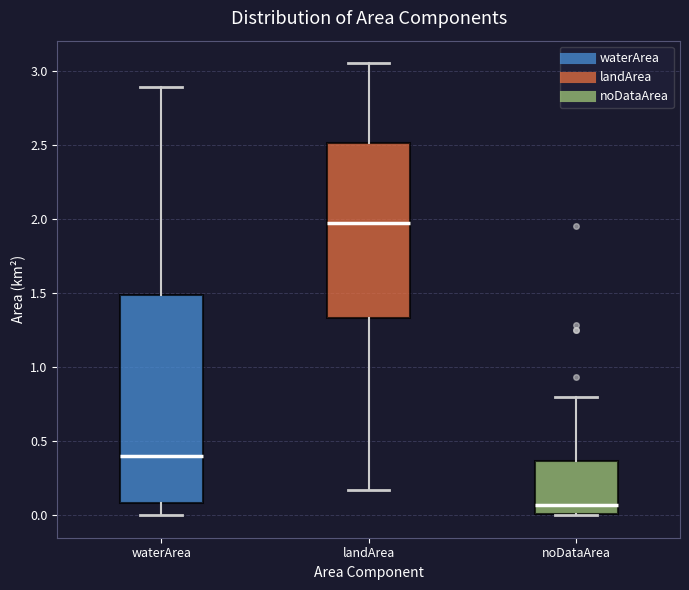

Reading left to right, read every box against the y-axis: the position of its median line, the range the box covers, and the ends of its whiskers. The values are not printed on the chart, so give them approximately, as read against the axis.

waterArea: median 0.40, box 0.10 to 1.50, whiskers 0.00 to 2.90
landArea: median 1.95, box 1.35 to 2.50, whiskers 0.15 to 3.05
noDataArea: median 0.05, box 0.00 to 0.35, whiskers 0.00 to 0.80